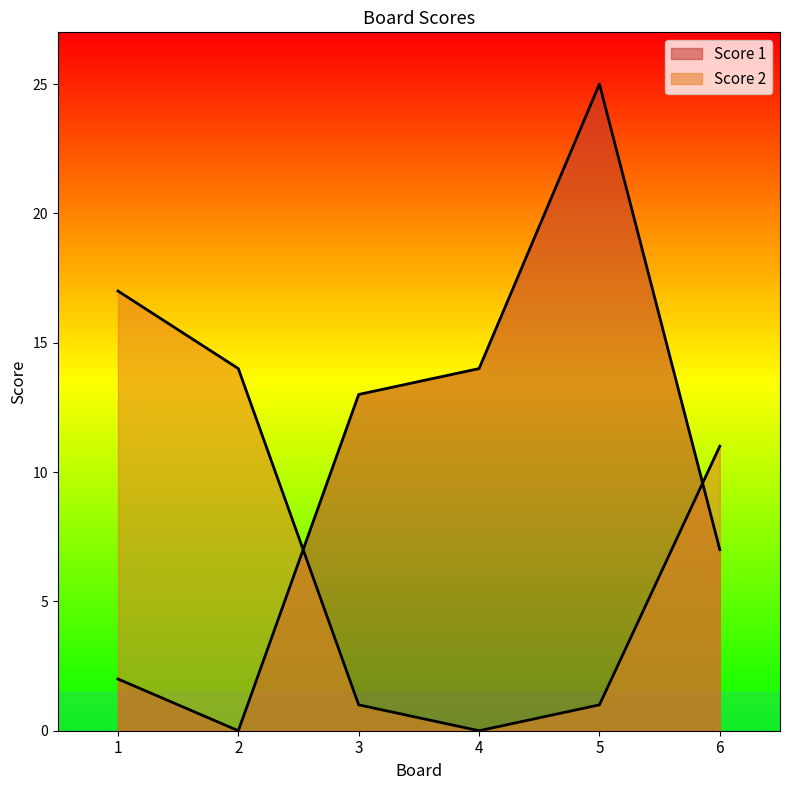

Between which two adjacent categories do Score 2 and Score 1 first intersect?

2 and 3